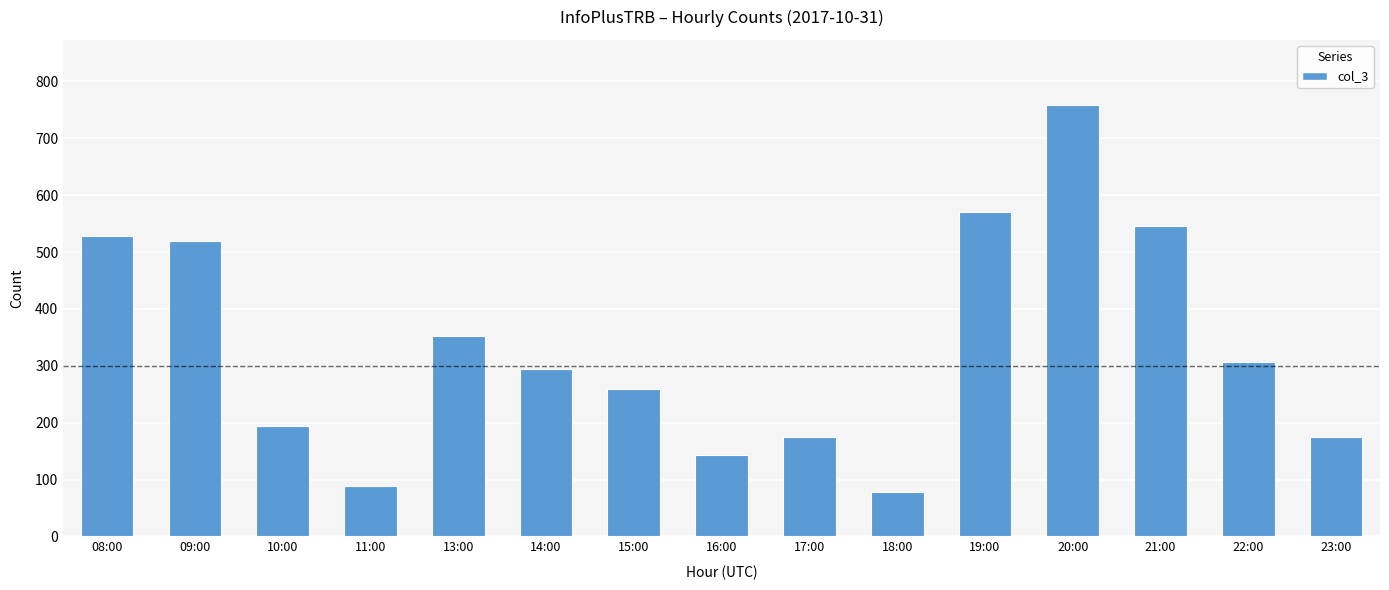

True or false: the data shows 88 at 11:00.

True